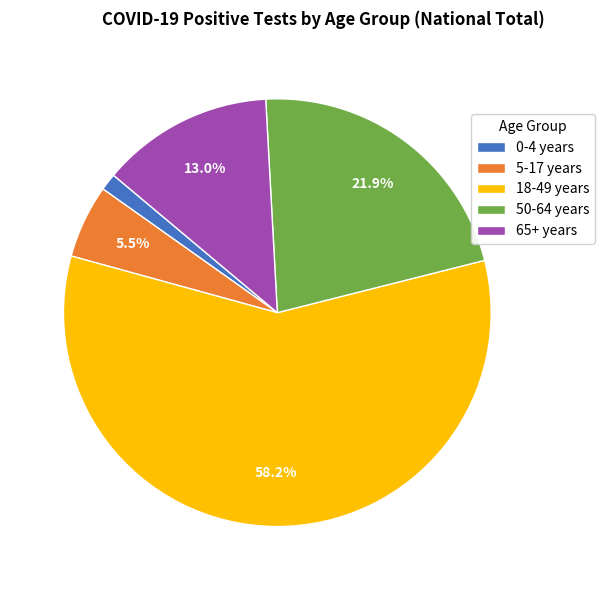

To the nearest percent, what is the combined percentage of 5-17 years and 0-4 years?

7%